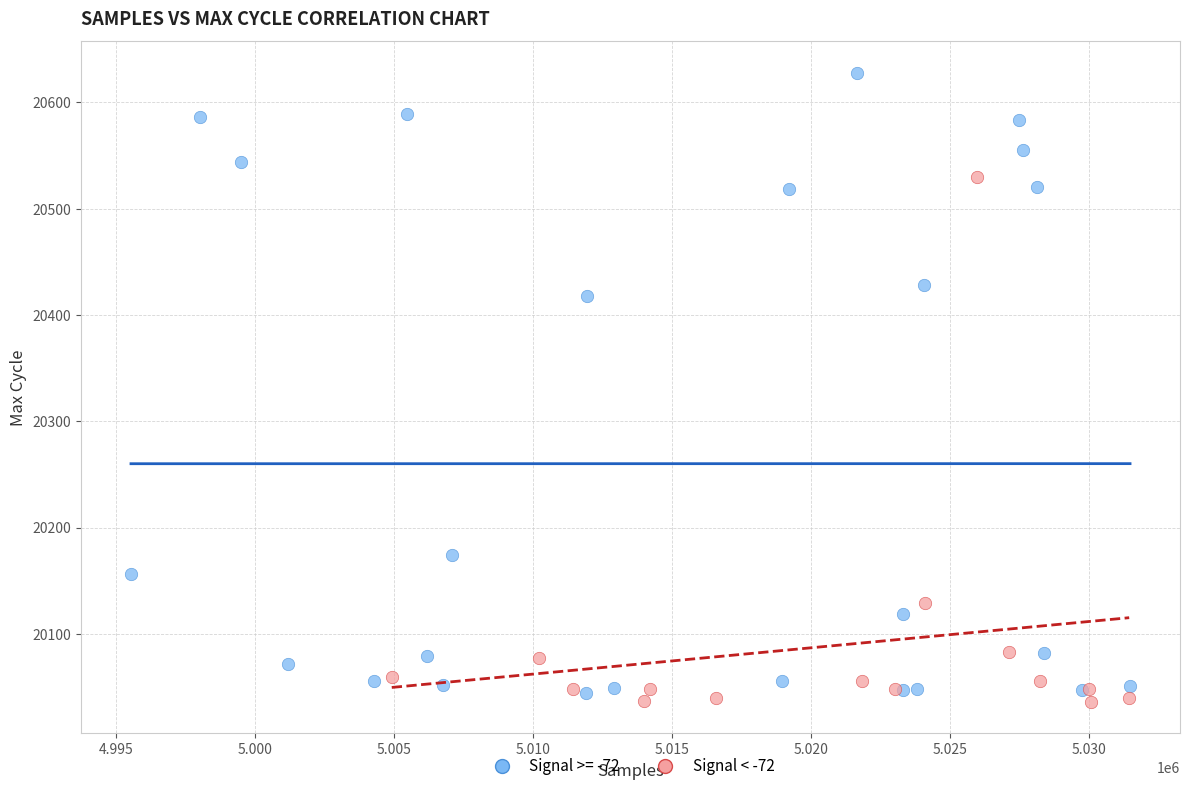

Which series contains the highest Y value?

Signal >= -72